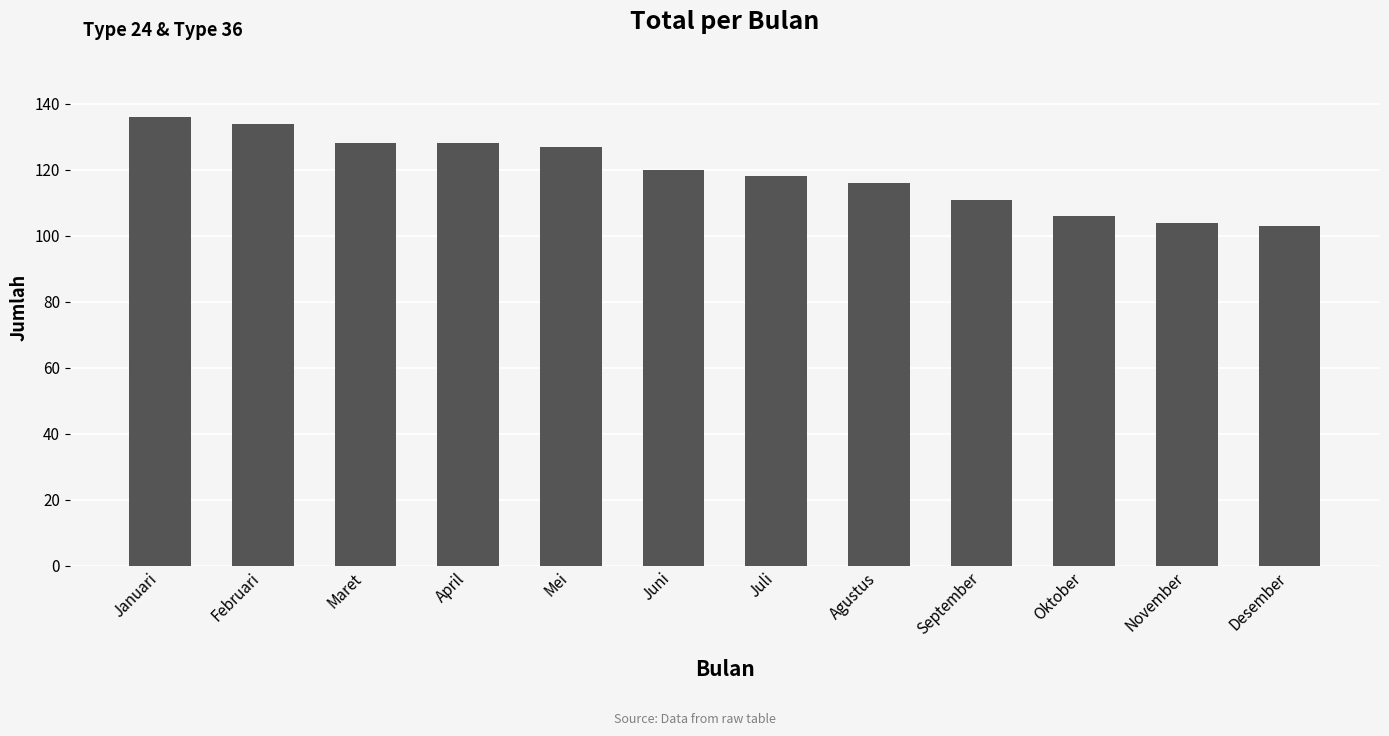

The value at Desember is 157. True or false?

False